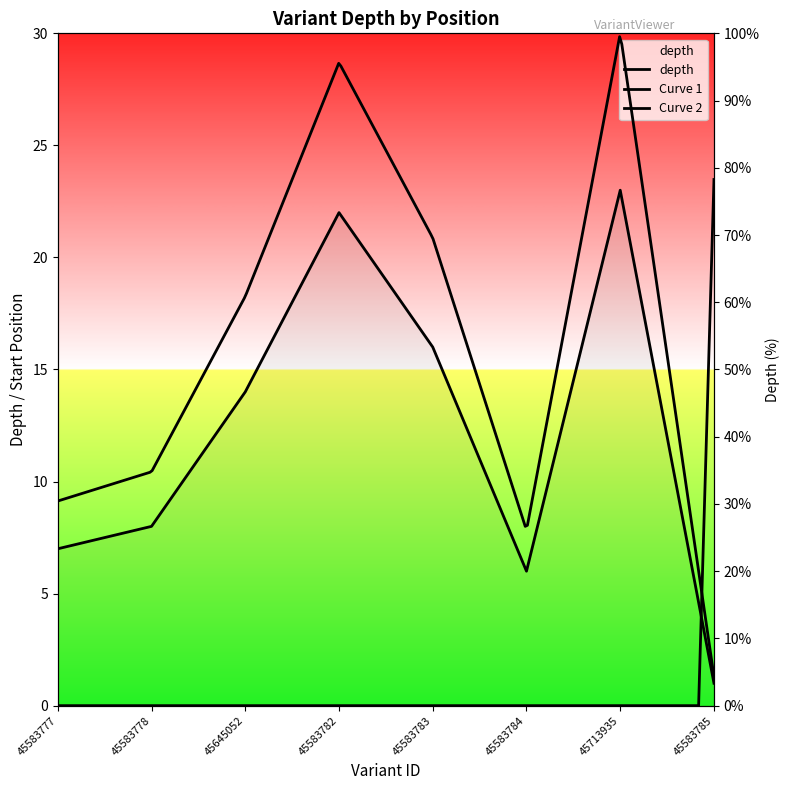

Where does the data first go above 14?

45583782